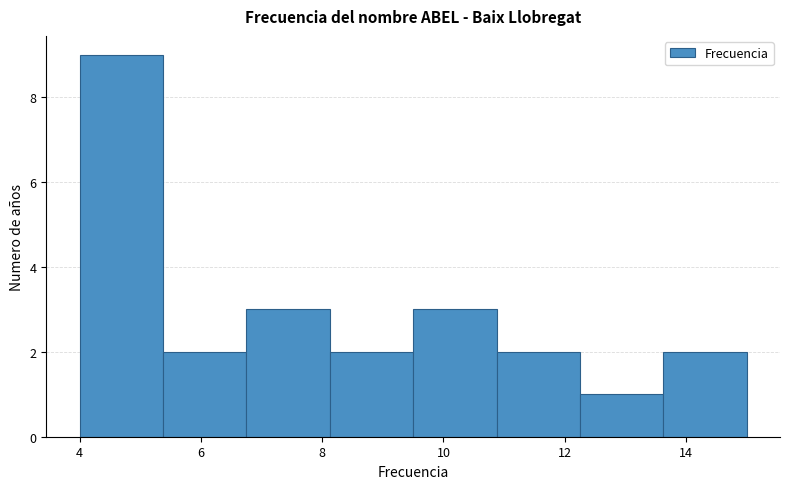

Reading left to right, transcribe this chart: for each bar, give the range it covers on the x-axis and its height. Neither the bar edges nor the heights are printed on the chart, so give them approximately, as read against the axes.

4.0 to 5.4: 9
5.4 to 6.8: 2
6.8 to 8.2: 3
8.2 to 9.6: 2
9.6 to 10.8: 3
10.8 to 12.2: 2
12.2 to 13.6: 1
13.6 to 15.0: 2